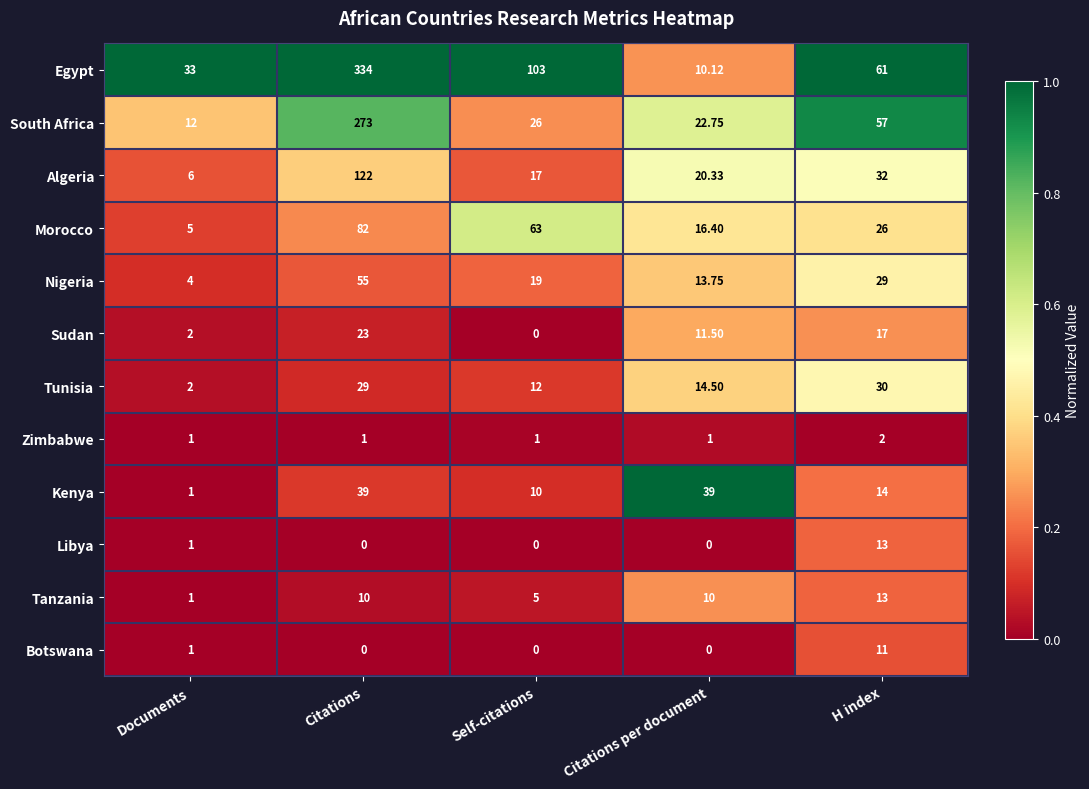

Where is Algeria nearest to the value 64?

H index